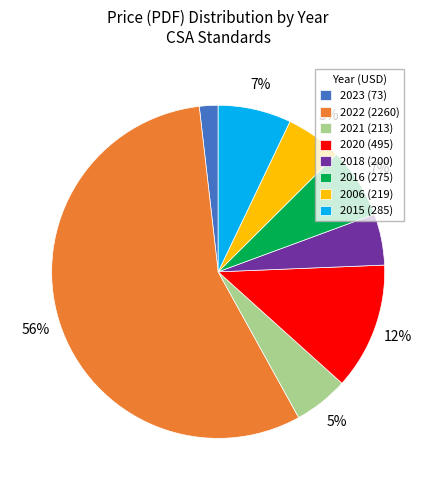

How many slices are in this pie chart?

8